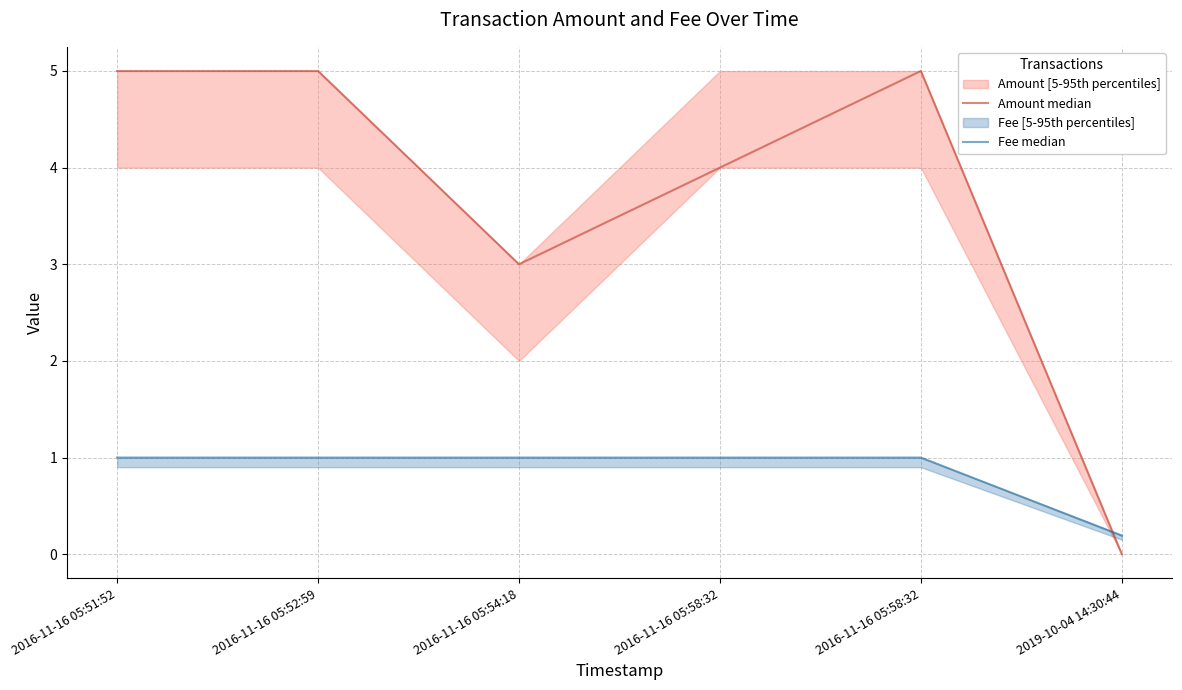

List the series in order of their overall mean, lowest first.

Fee median, Amount median